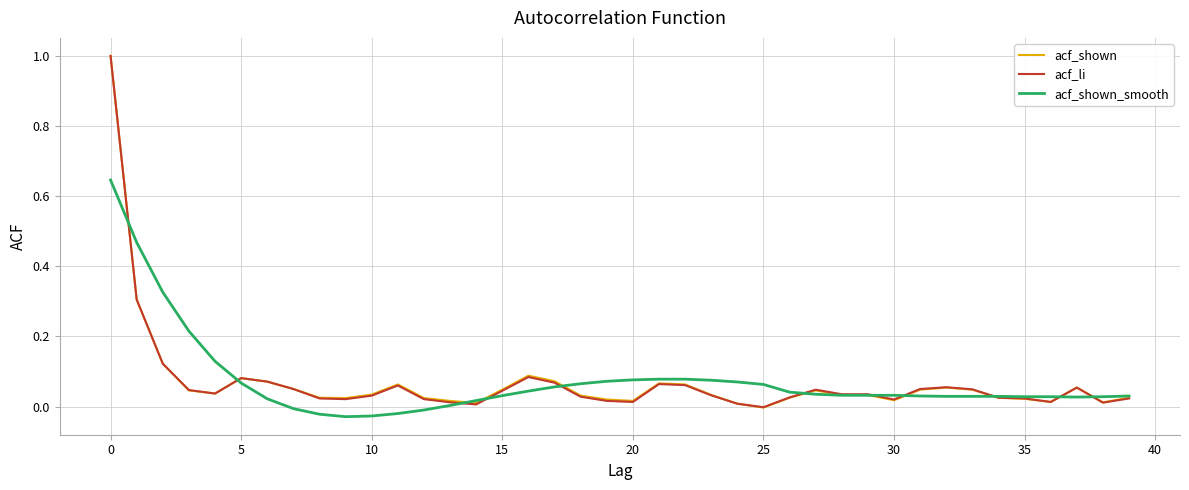

What are all the series names shown in the legend?

acf_shown, acf_li, acf_shown_smooth